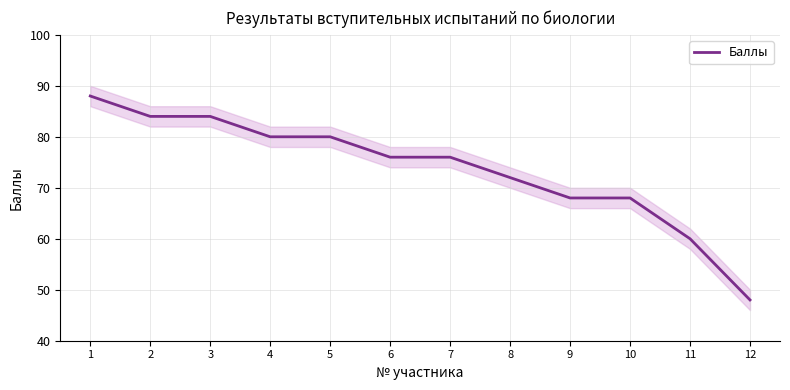

What is the sum of the values at 3 and 8?

156